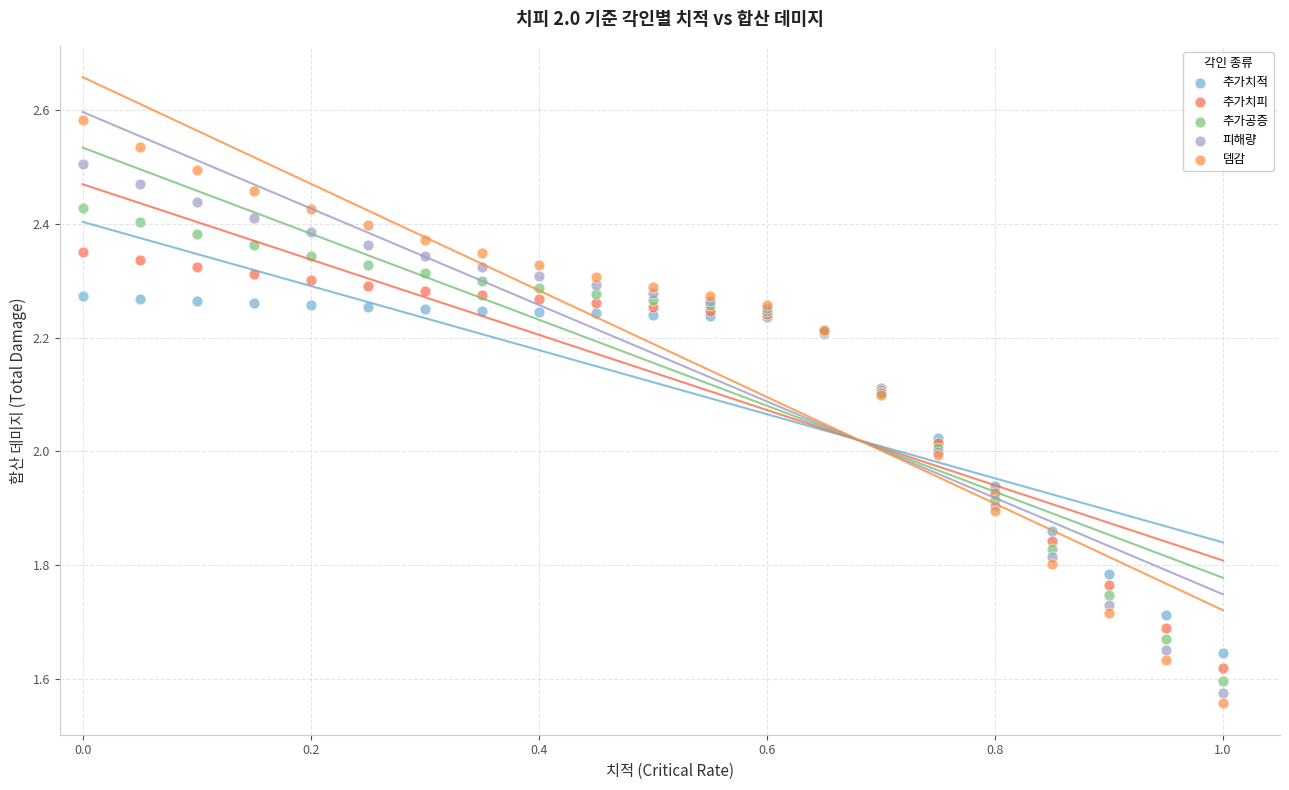

Which series reaches the maximum Y coordinate?

뎀감